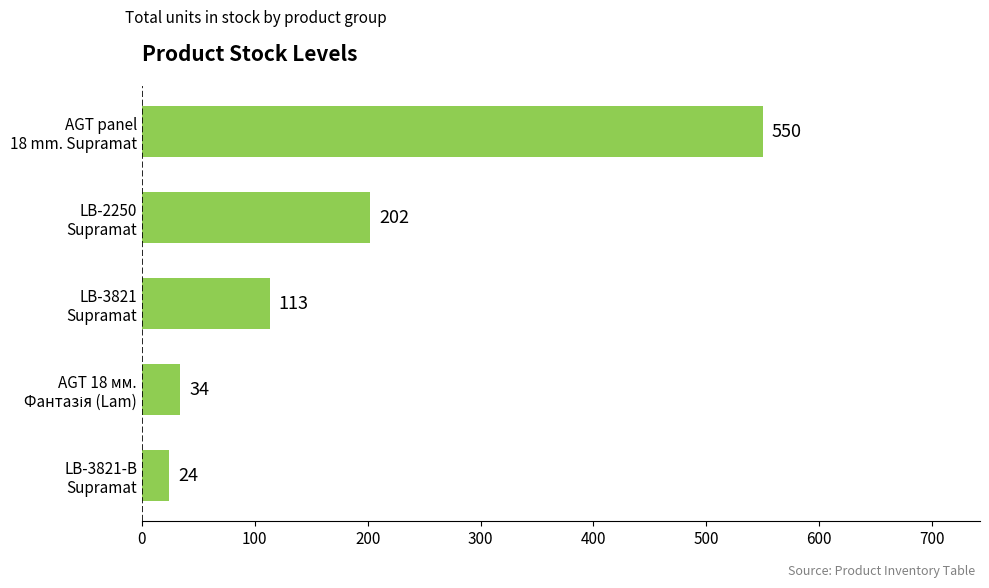

How many data points are less than 113?

2